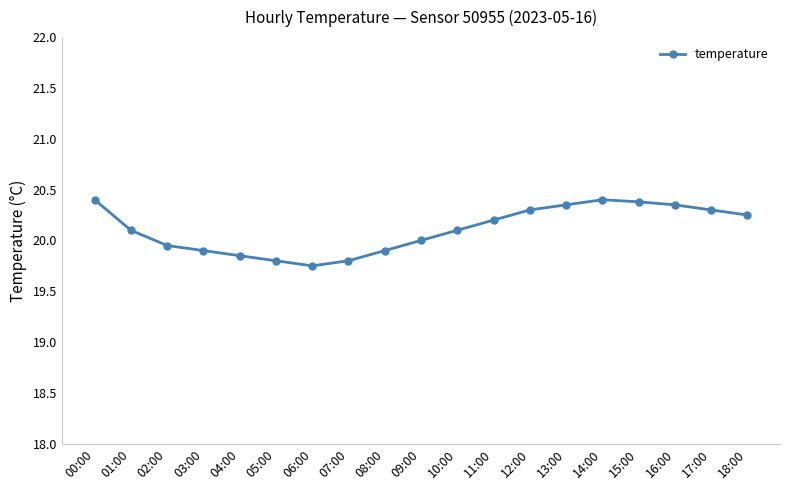

Between 06:00 and 09:00, which is larger?

09:00